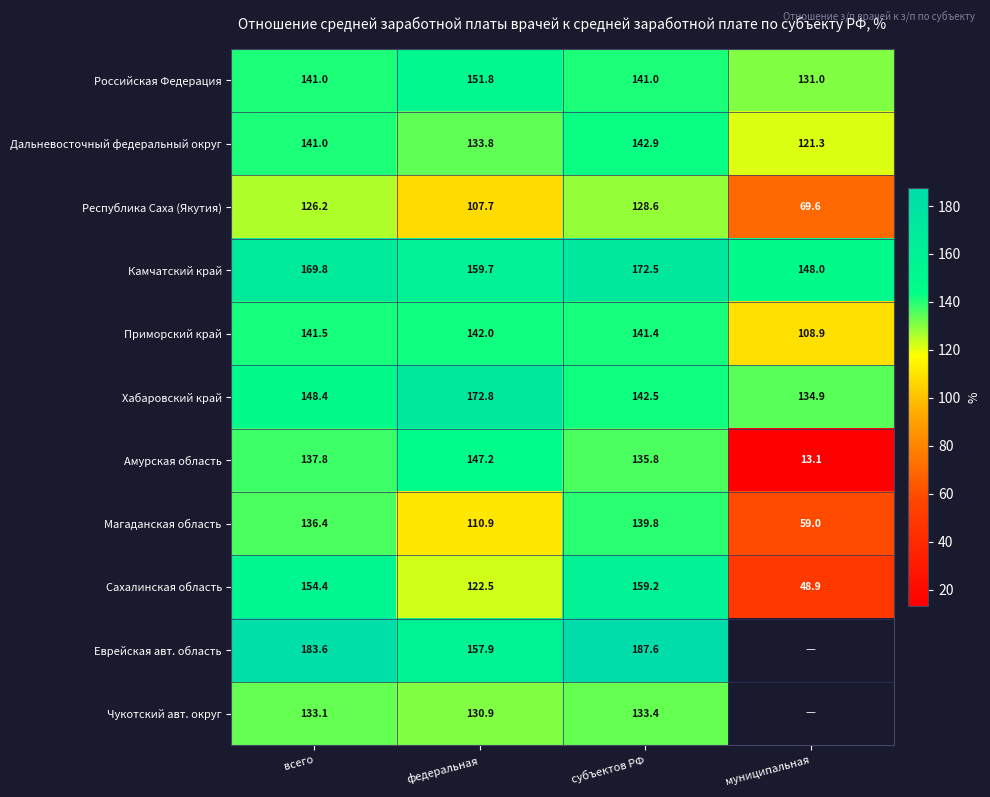

Count the number of data series in this chart.

11